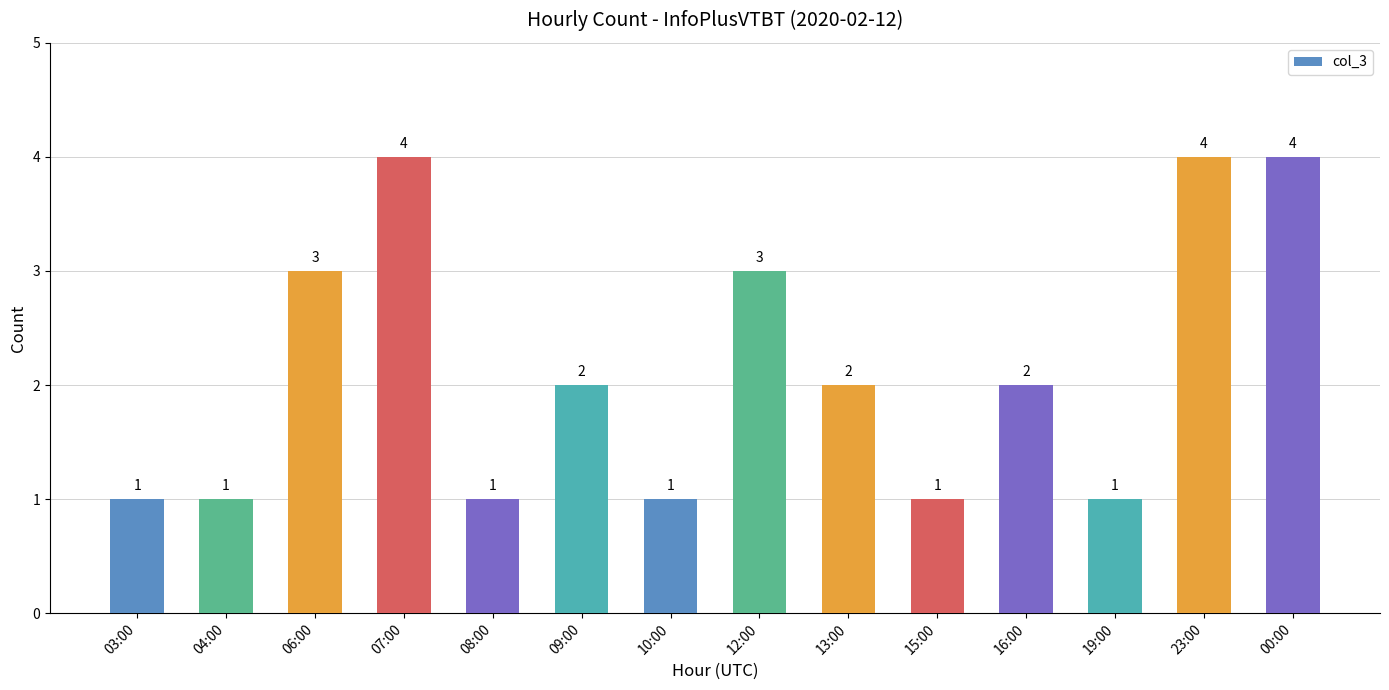

Where does the data first go above 2?

06:00